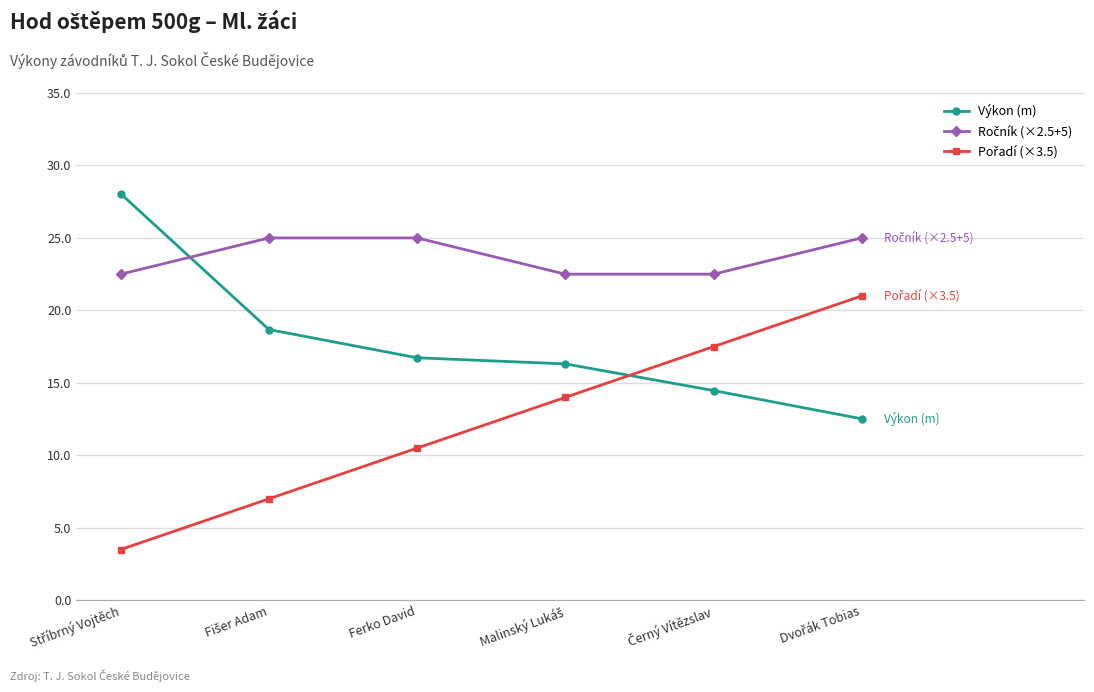

At how many categories does at least one series exceed 12?

6